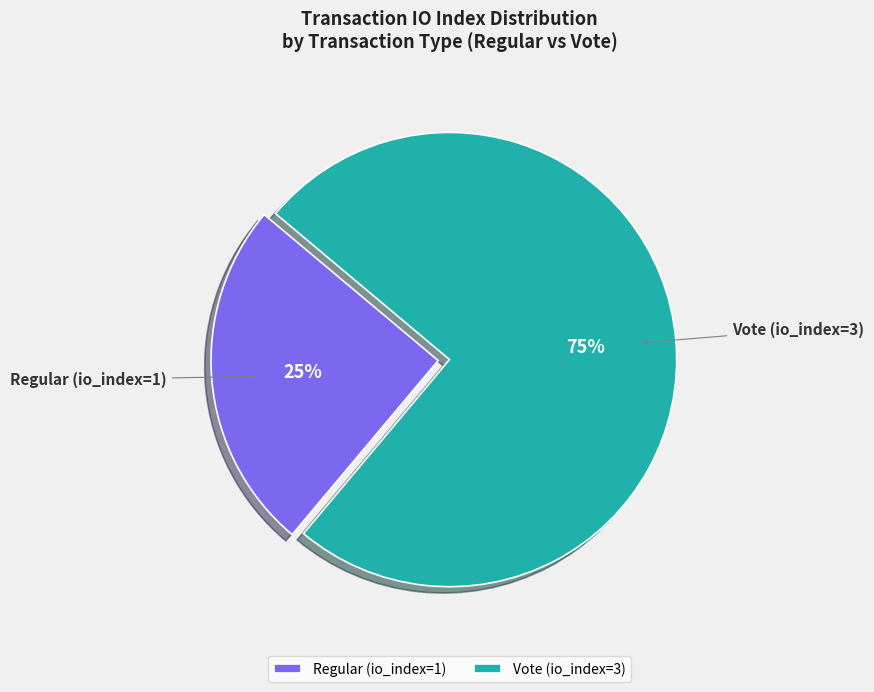

To the nearest percent, what is the difference between the Vote (io_index=3) and Regular (io_index=1) slice percentages?

50%